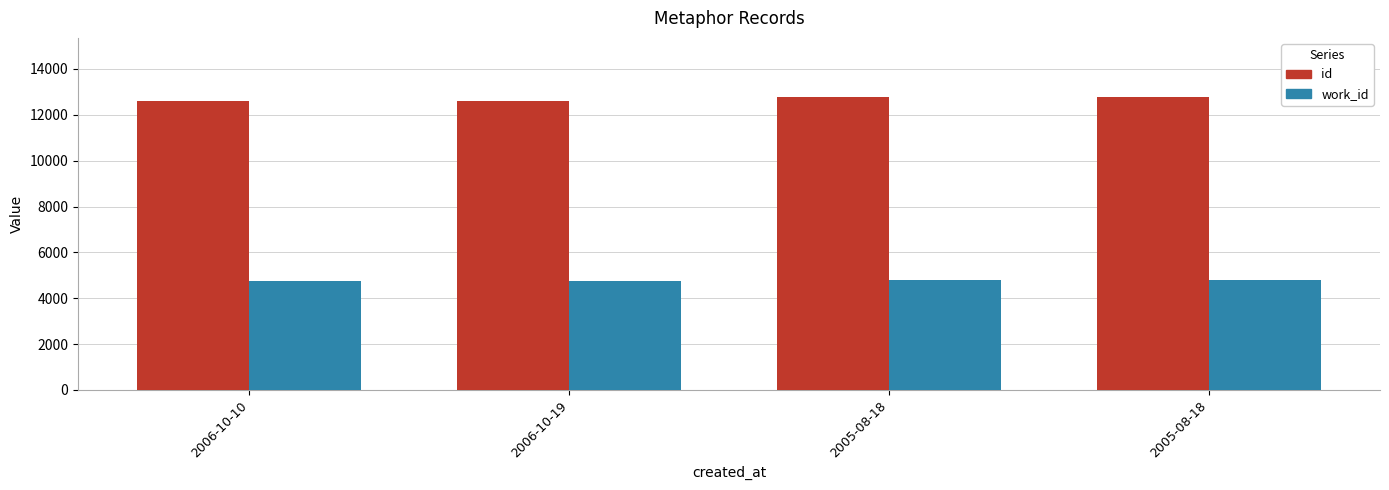

How many categories are shown in the chart?

4